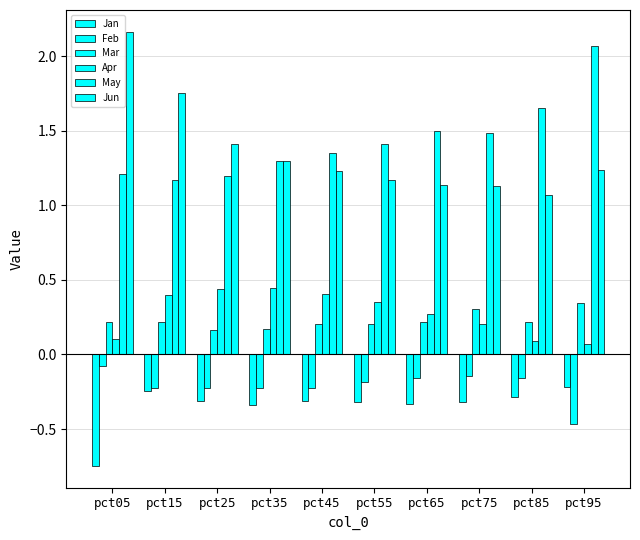

Reading left to right, what are all the values shown in this chart?

Jan: pct05=-0.7	pct15=-0.2	pct25=-0.3	pct35=-0.3	pct45=-0.3	pct55=-0.3	pct65=-0.3	pct75=-0.3	pct85=-0.3	pct95=-0.2
Feb: pct05=-0.1	pct15=-0.2	pct25=-0.2	pct35=-0.2	pct45=-0.2	pct55=-0.2	pct65=-0.2	pct75=-0.1	pct85=-0.2	pct95=-0.5
Mar: pct05=0.2	pct15=0.2	pct25=0.2	pct35=0.2	pct45=0.2	pct55=0.2	pct65=0.2	pct75=0.3	pct85=0.2	pct95=0.3
Apr: pct05=0.1	pct15=0.4	pct25=0.4	pct35=0.4	pct45=0.4	pct55=0.4	pct65=0.3	pct75=0.2	pct85=0.1	pct95=0.1
May: pct05=1.2	pct15=1.2	pct25=1.2	pct35=1.3	pct45=1.3	pct55=1.4	pct65=1.5	pct75=1.5	pct85=1.7	pct95=2.1
Jun: pct05=2.2	pct15=1.8	pct25=1.4	pct35=1.3	pct45=1.2	pct55=1.2	pct65=1.1	pct75=1.1	pct85=1.1	pct95=1.2